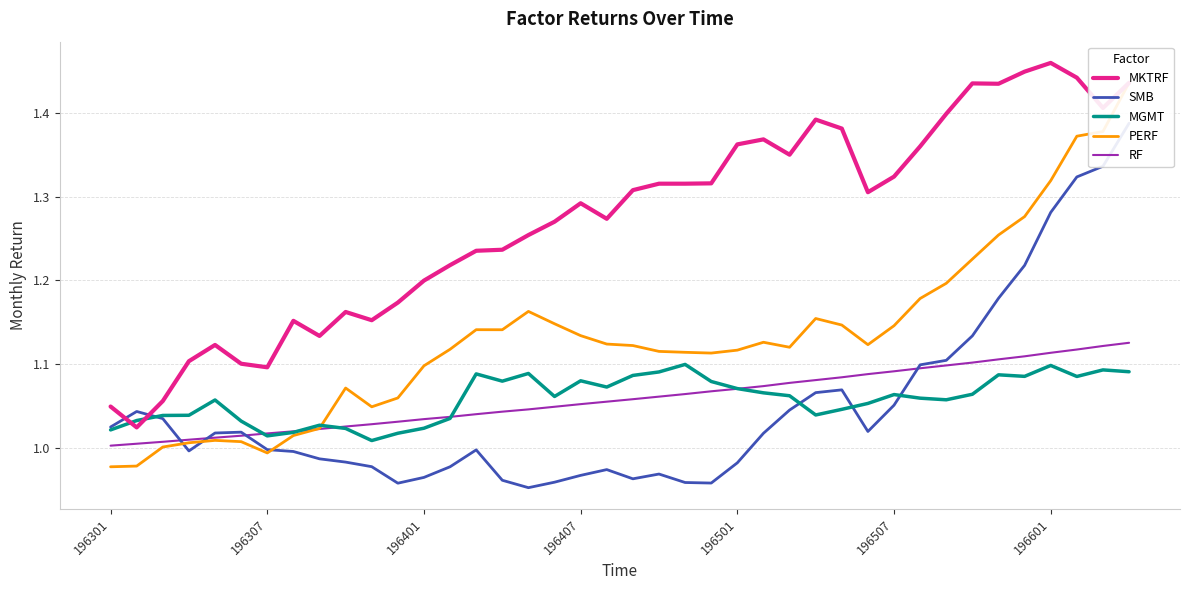

The RF series shows 1.0 at 196301. True or false?

True